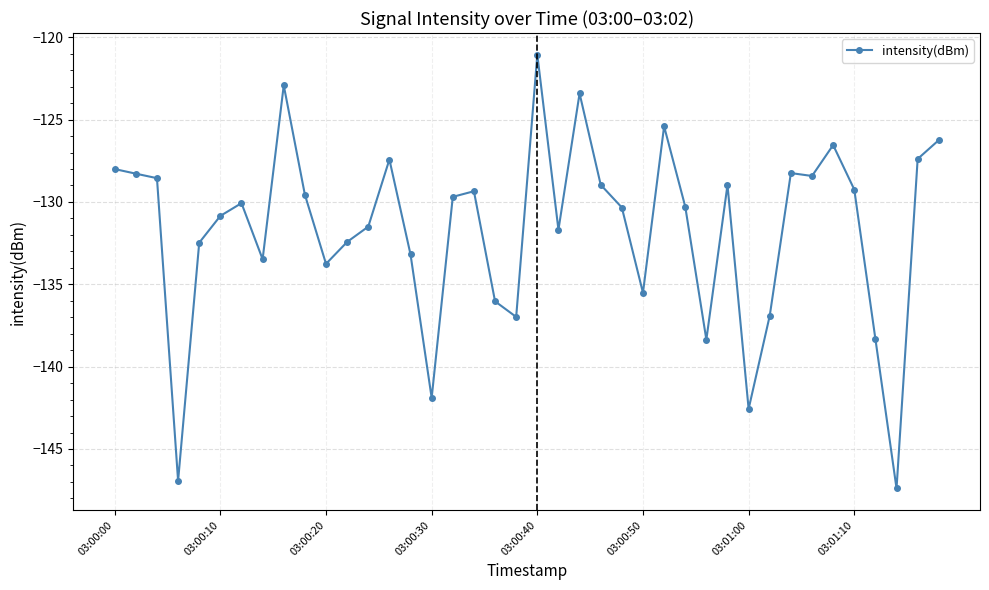

What is the sum of all values?

-5268.6